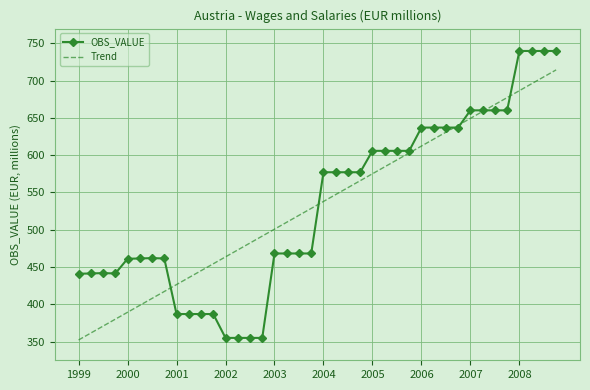

How many distinct data groups are displayed?

2